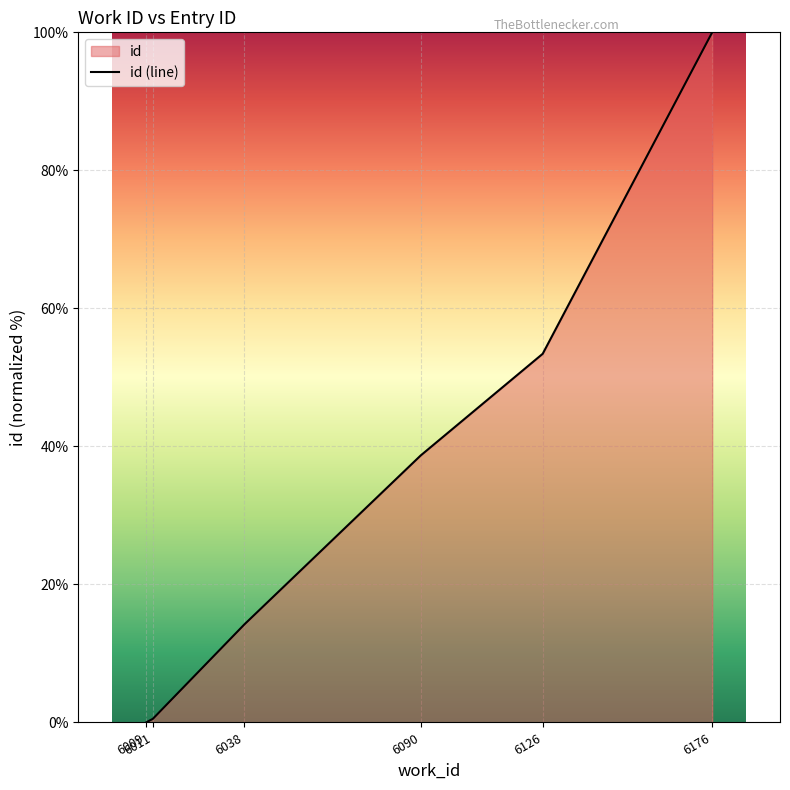

True or false: the data shows 38.7 at 6090.

True